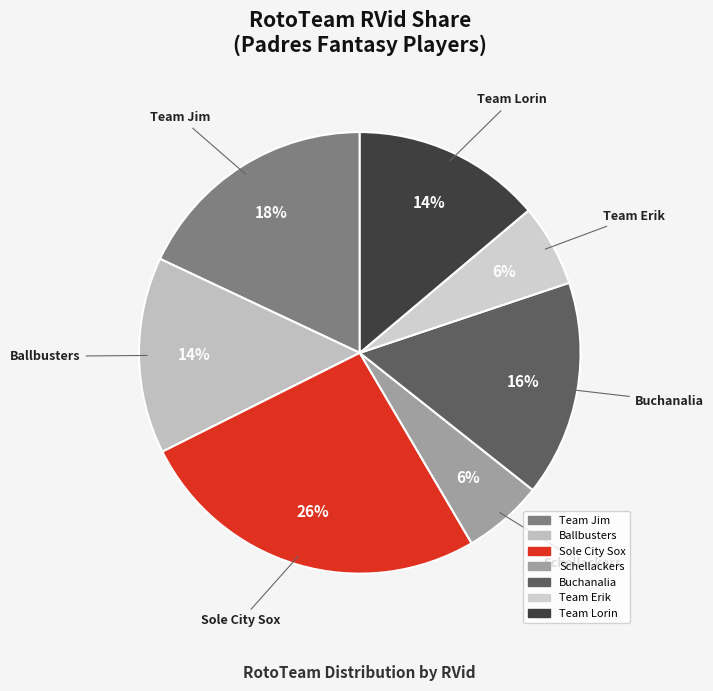

How many segments does this pie chart have?

7